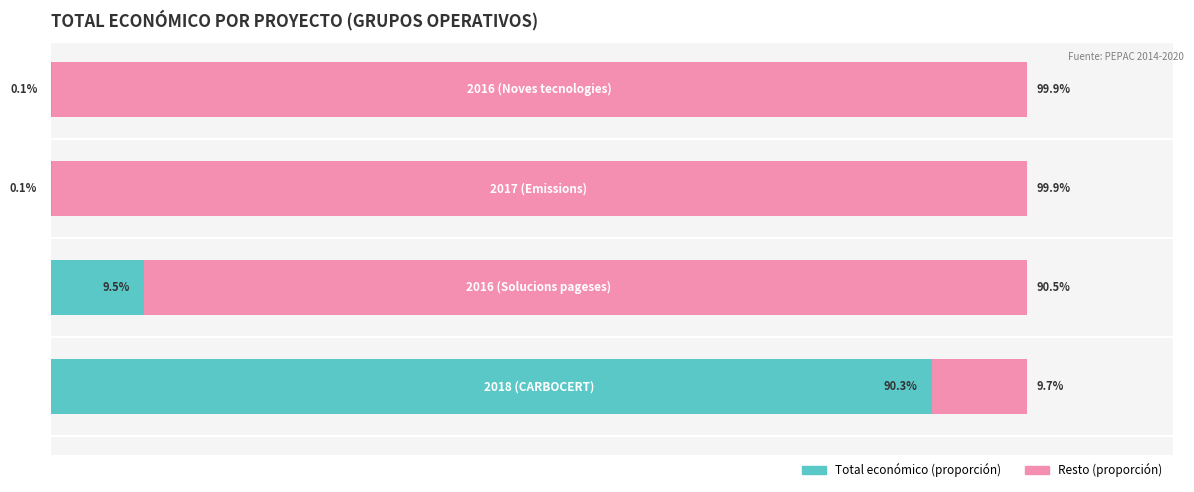

What are all the series names shown in the legend?

Total económico (proporción), Resto (proporción)